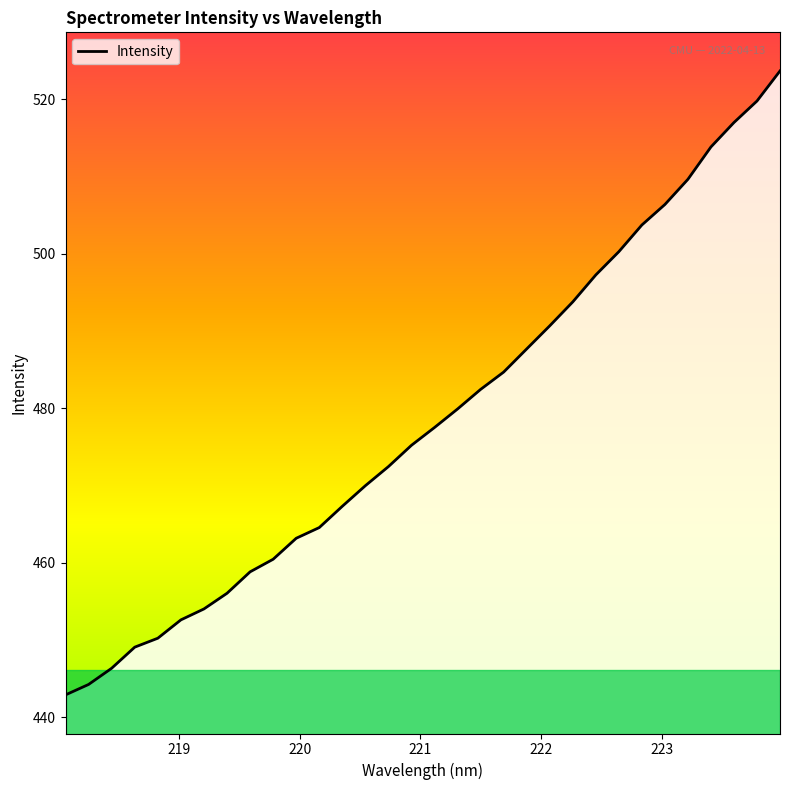

Where is the data nearest to the value 483?

221.4993